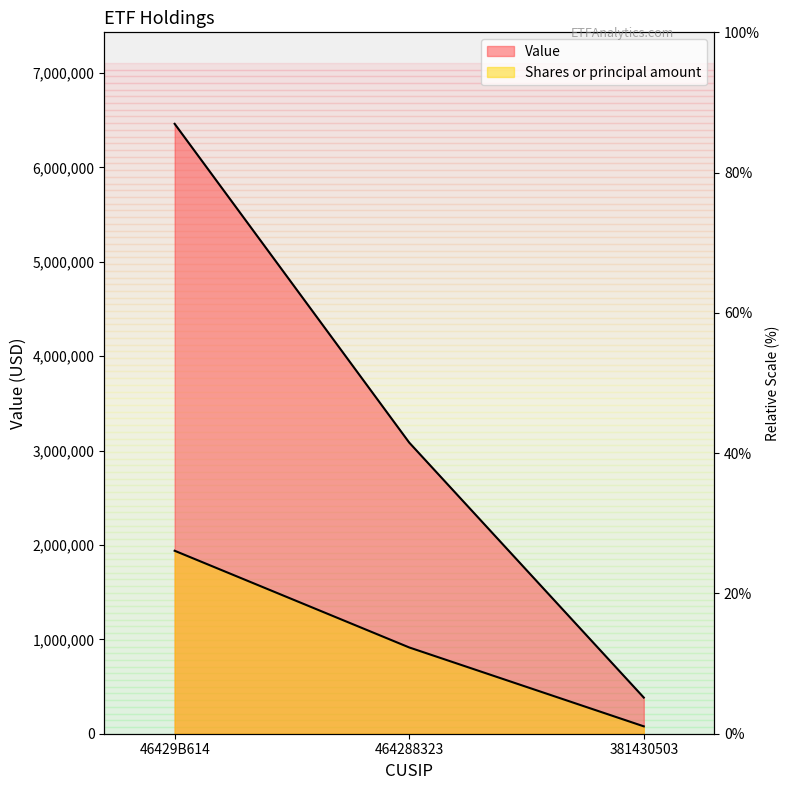

How many values in the Shares or principal amount series are below 914024?

1